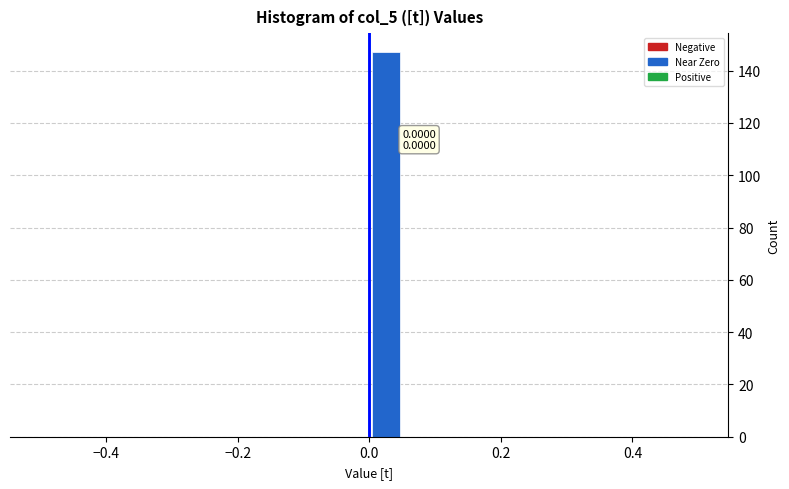

Read against the x-axis, roughly where is the centre of the tallest bar?

0.02